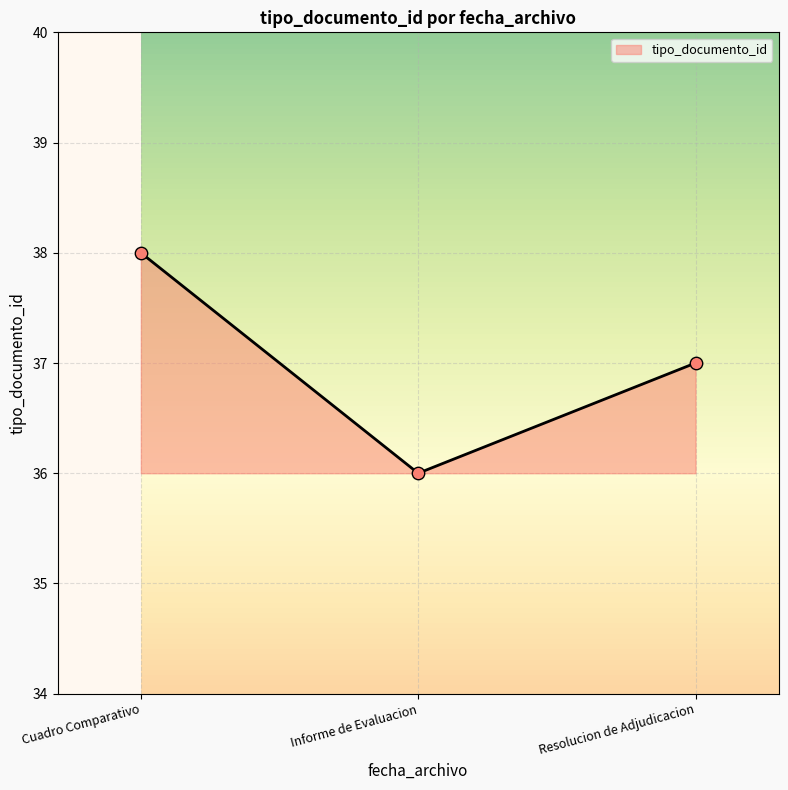

What is the change in value from Informe de Evaluacion to Resolucion de Adjudicacion?

+1